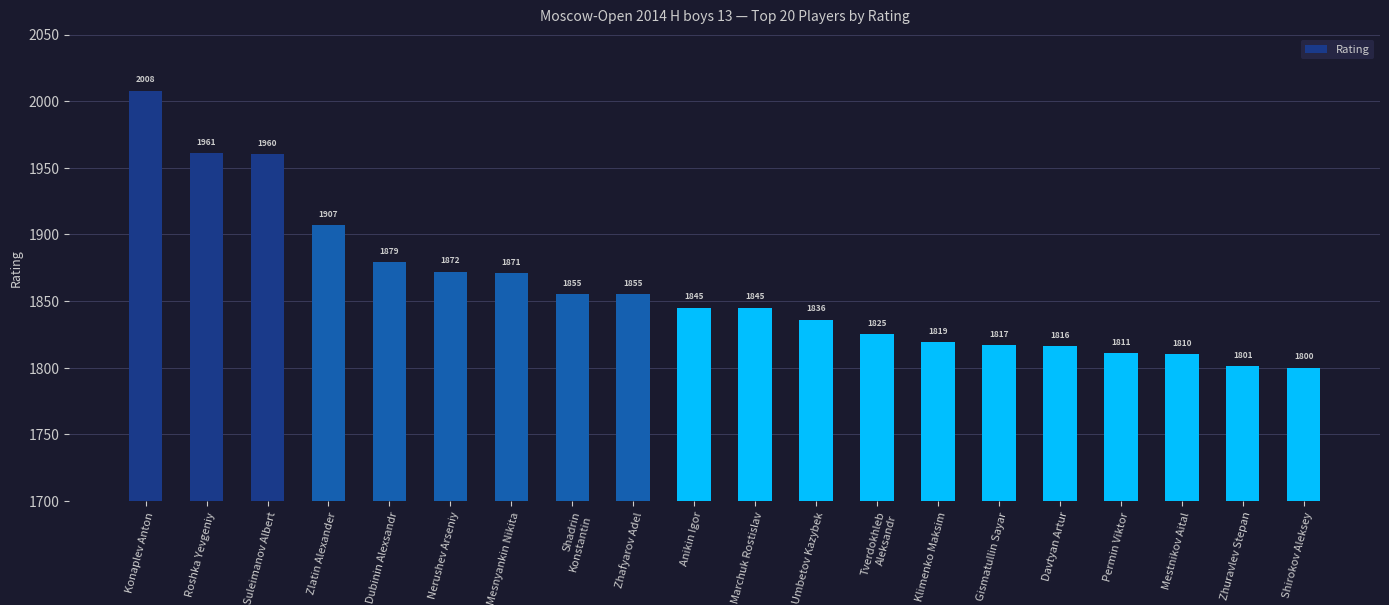

What is the difference between the maximum and second lowest values?

207